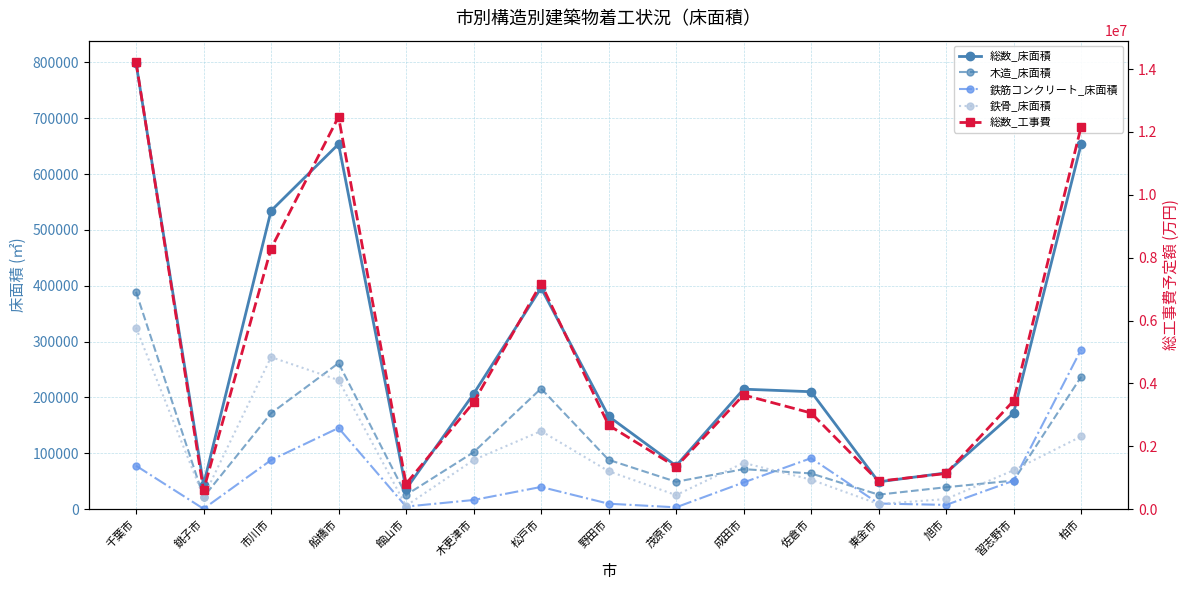

Is the value of 鉄骨_床面積 at 東金市 greater than the value of 木造_床面積 at 柏市?

No